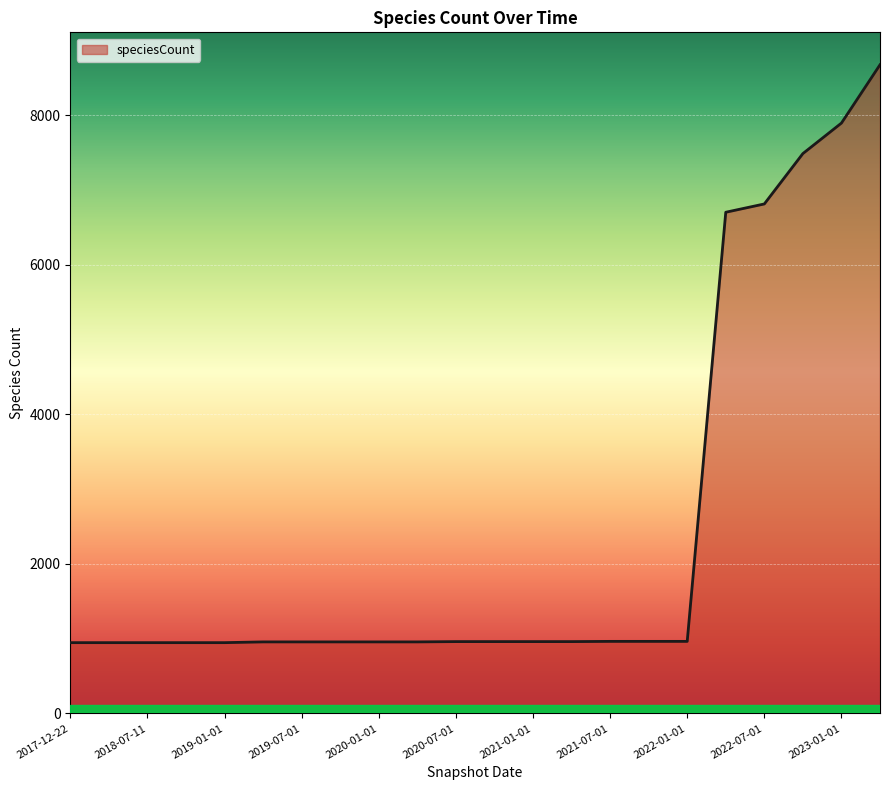

How many lines are shown in the chart?

1